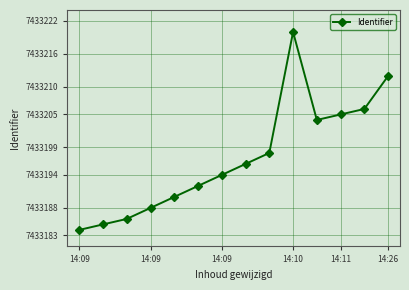

What is the value of the 7th point from the left?

7433194